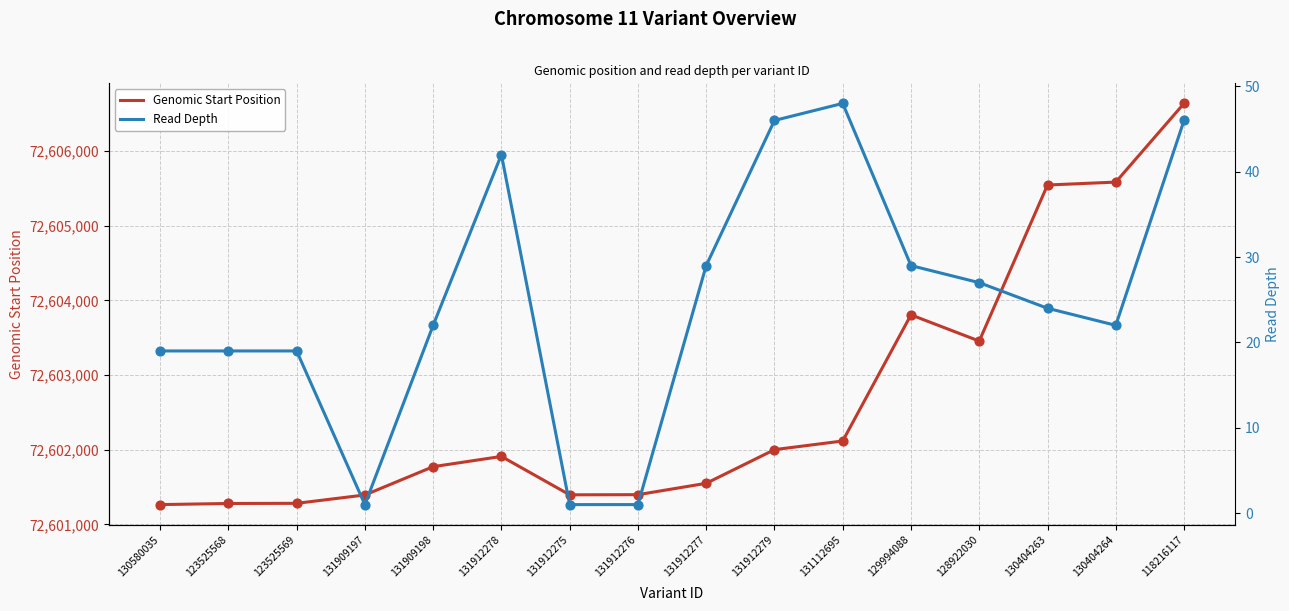

What are all the series names shown in the legend?

Genomic Start Position, Read Depth